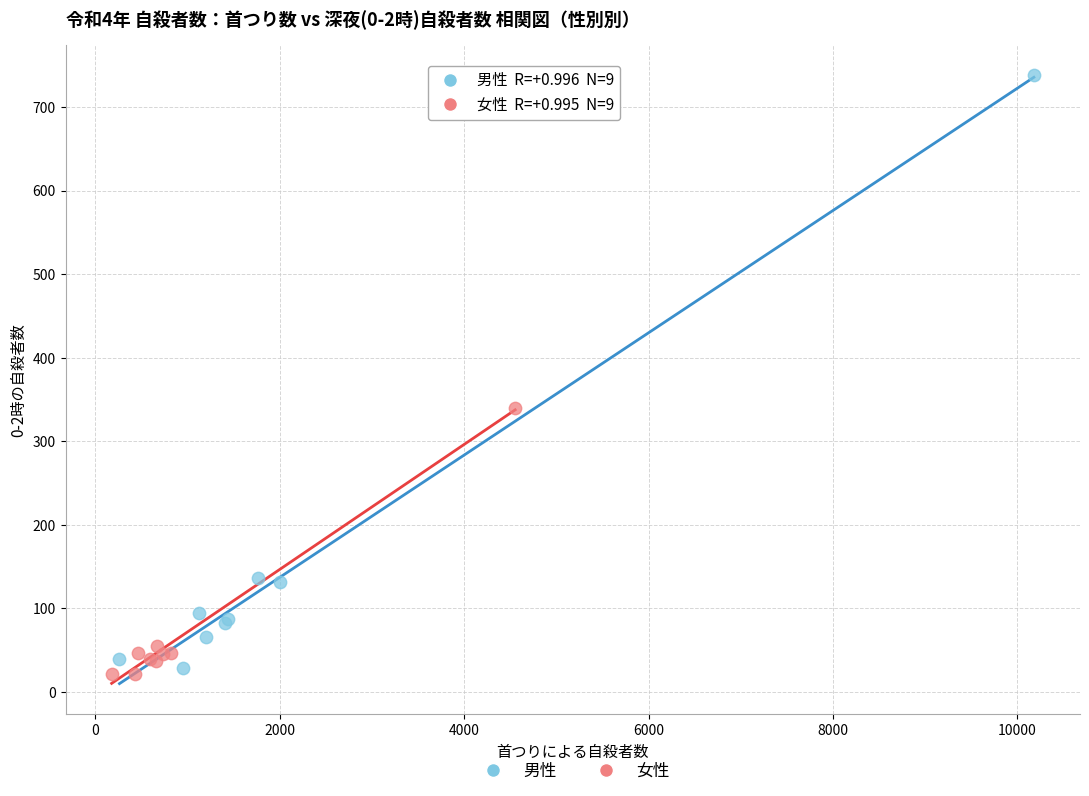

Which series contains the highest Y value?

男性